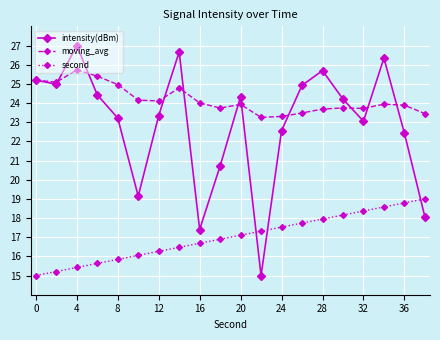

How many lines are shown in the chart?

3